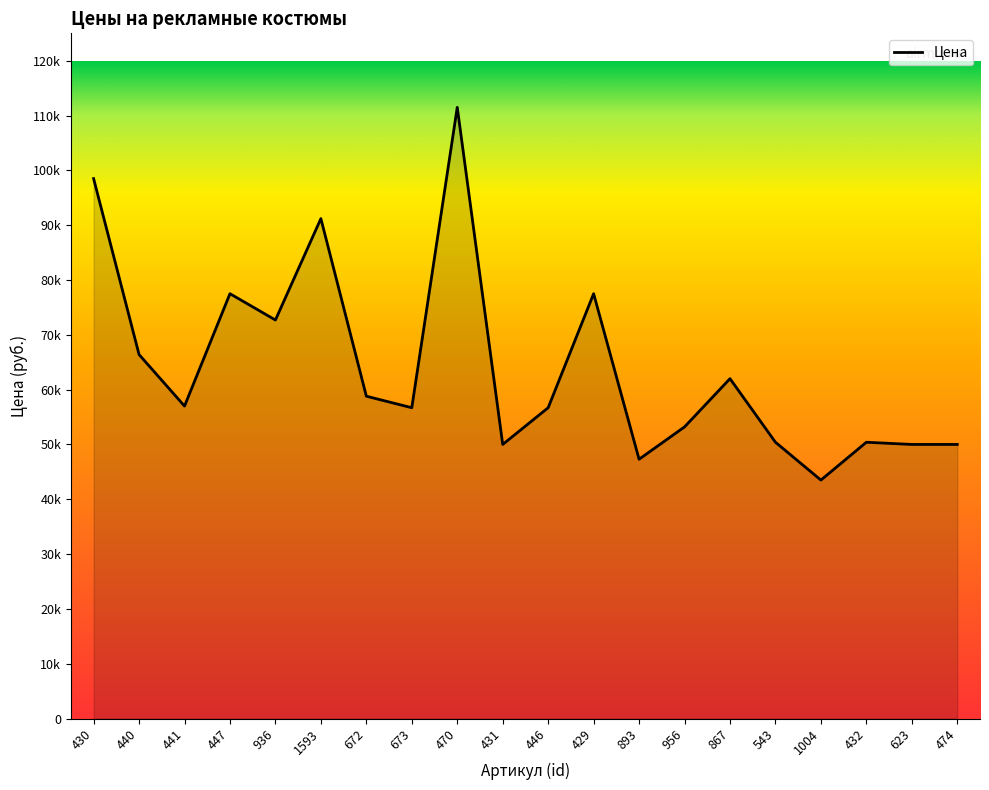

What is the label of the 7th point from the right?

956